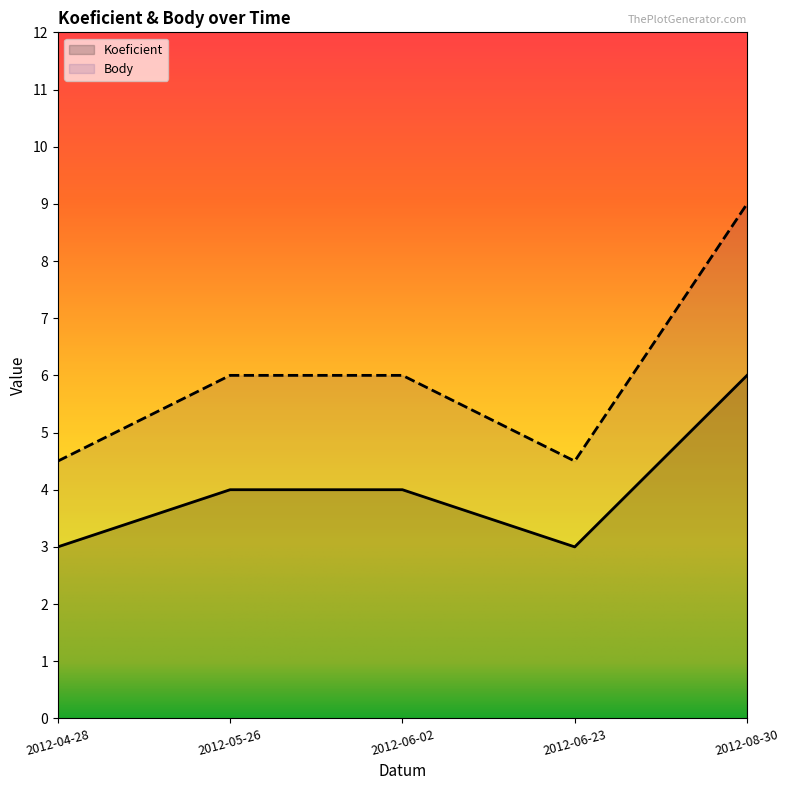

Reading right to left, extract all data points from this chart.

Koeficient: 6.0	3.0	4.0	4.0	3.0
Body: 9.0	4.5	6.0	6.0	4.5